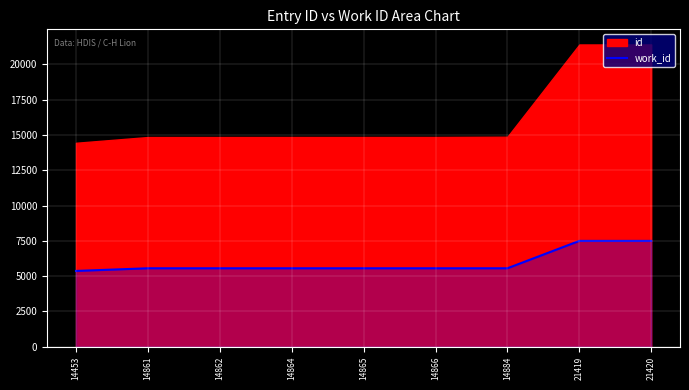

Between 14862 and 14884, which is larger?

14862